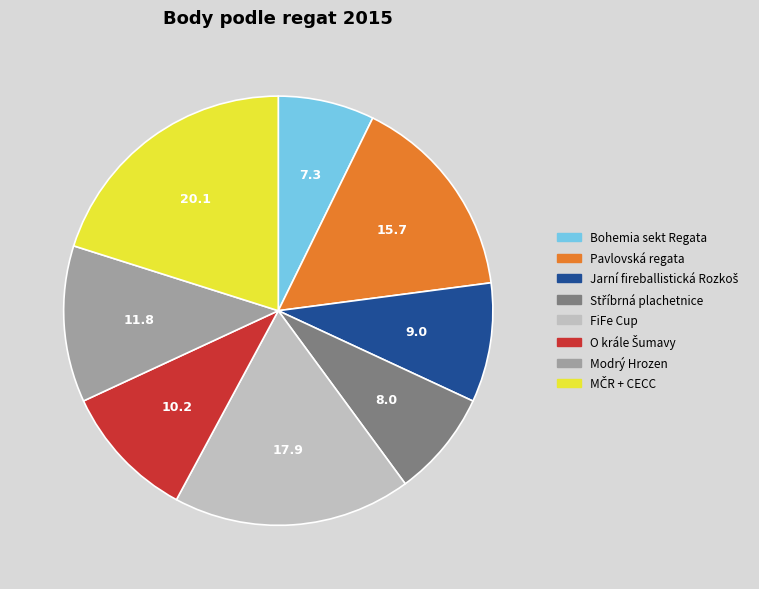

Is there any slice that represents more than half of the pie?

No